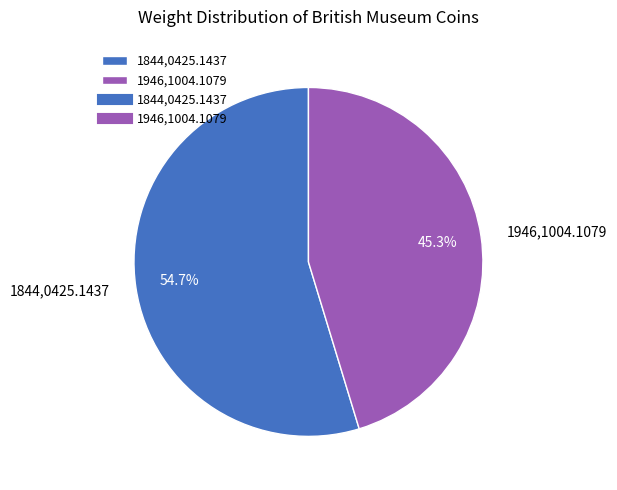

What percentage is the 1946,1004.1079 slice, to the nearest percent?

45%